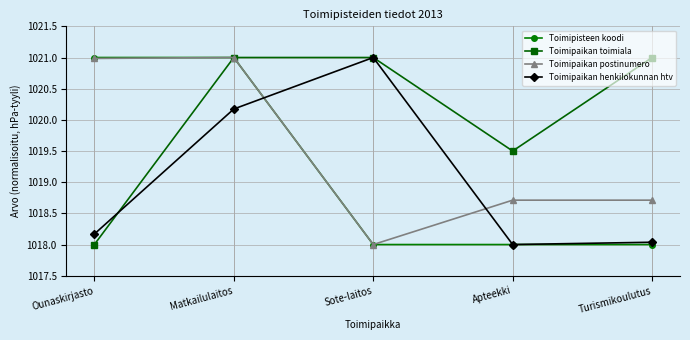

Between Ounaskirjasto and Matkailulaitos, which series saw the biggest shift?

Toimipaikan toimiala